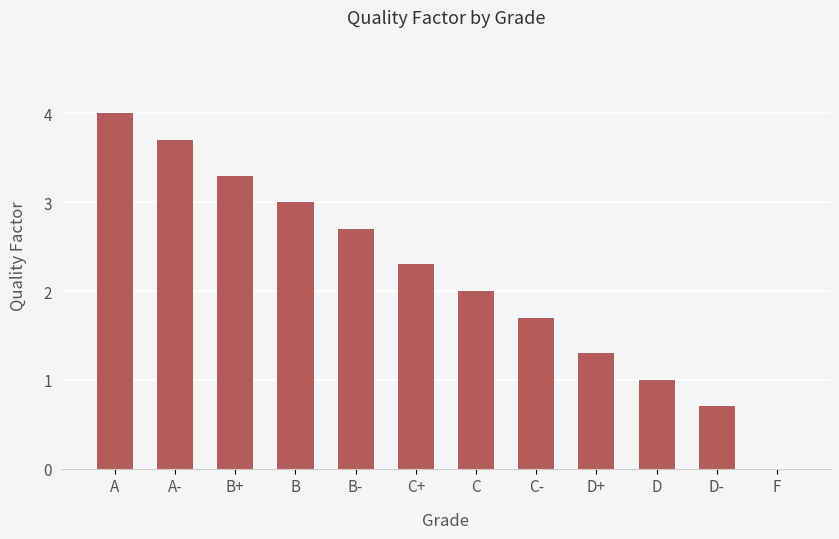

What is the sum of all values?

25.7